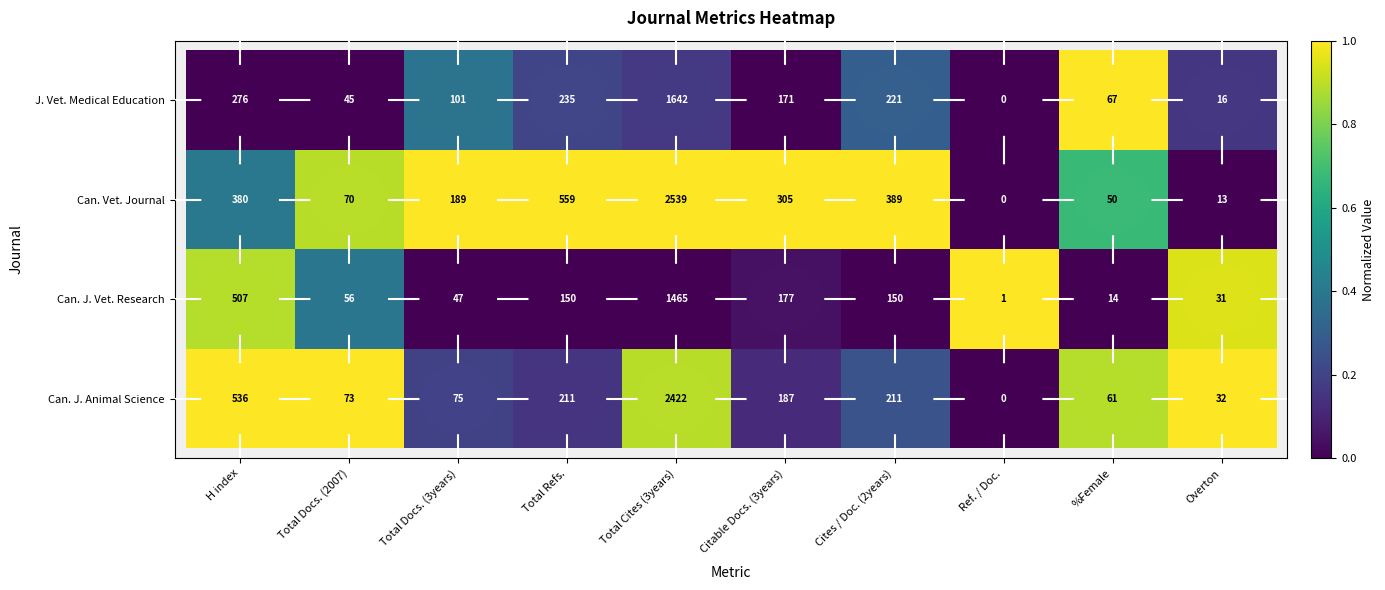

What is the difference between the maximum and second lowest values in the Can. Vet. Journal series?

2526